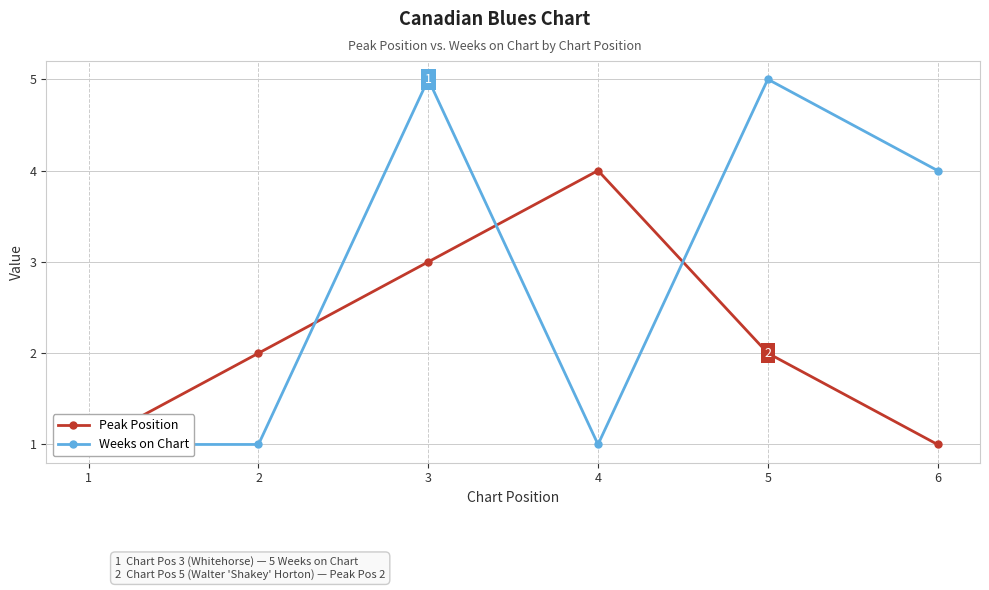

True or false: Peak Position and Weeks on Chart intersect in this chart.

True